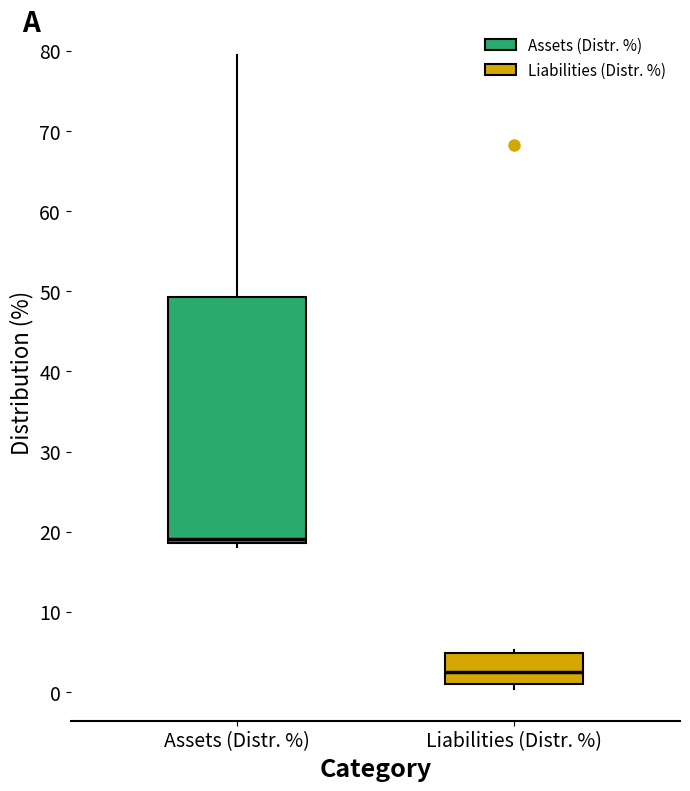

Reading left to right, transcribe this box plot: for each box, give where its median line is, the range the box spans, and where its two whiskers end, as read against the y-axis. The values are not printed on the chart, so give them approximately, as read against the axis.

Assets (Distr. %): median 19 (just above the box's lower edge), box 19 to 49, whiskers 18 to 79
Liabilities (Distr. %): median 2, box 1 to 5, whiskers 0 to 5 (just above the box's upper edge)